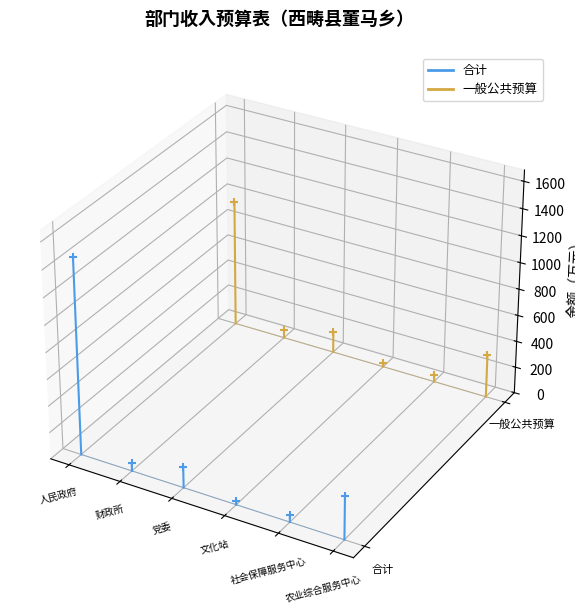

What are all the series names shown in the legend?

合计, 一般公共预算